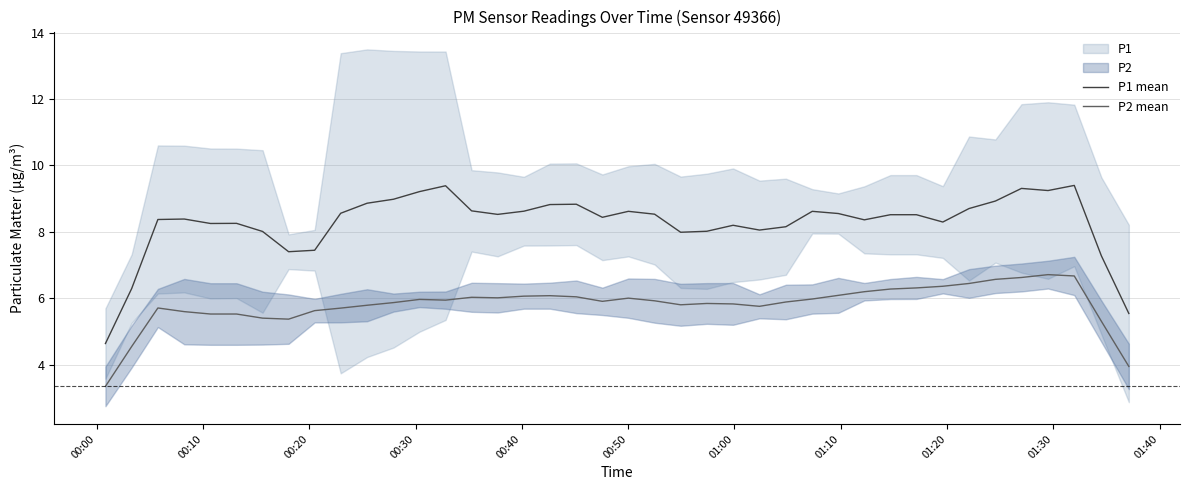

What is the maximum value for P1 mean?

9.4